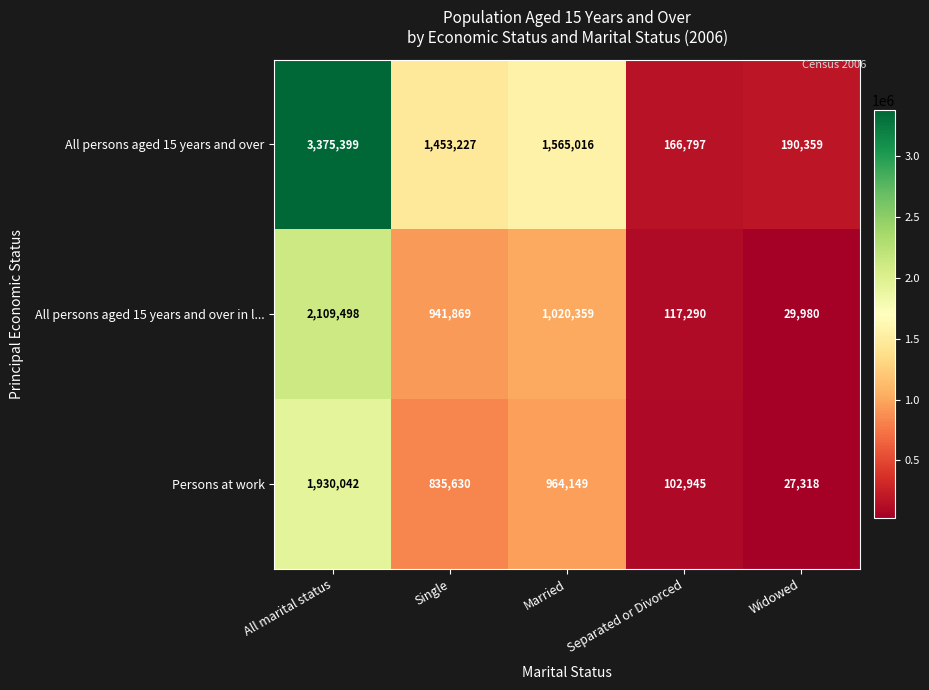

At which category does the chart reach its minimum across all series?

Widowed